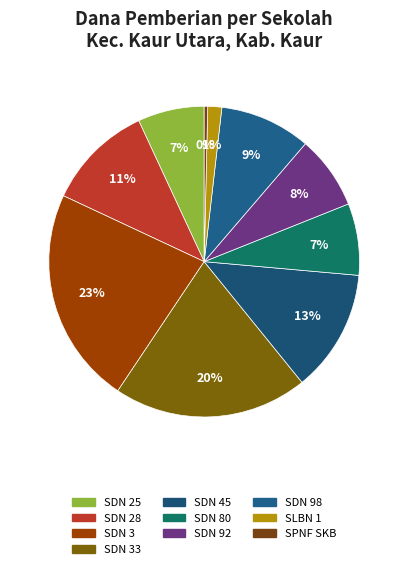

Count the number of slices in the pie.

10